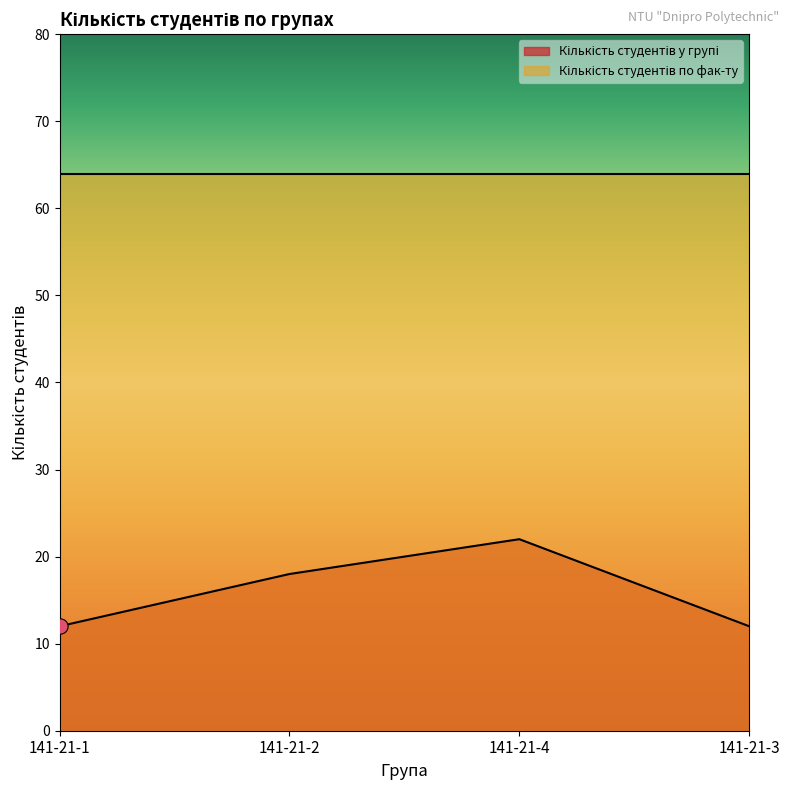

What is the ratio of the value at 141-21-1 to the value at 141-21-4?

0.5